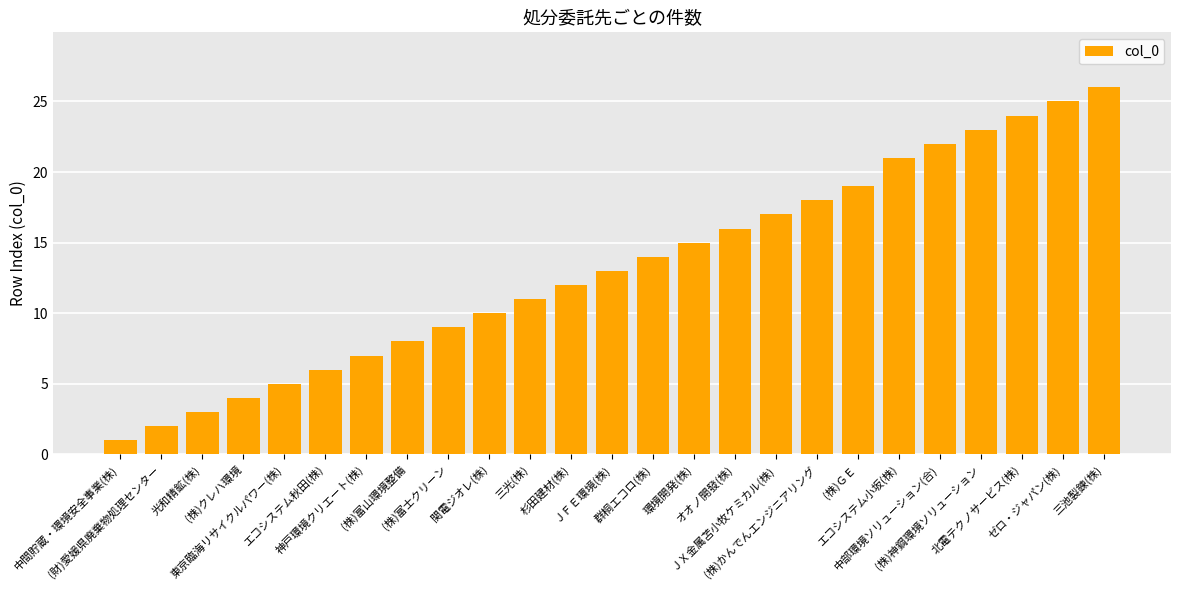

What is the change in value from オオノ開發(株) to (株)神鋼環境ソリューション?

+7